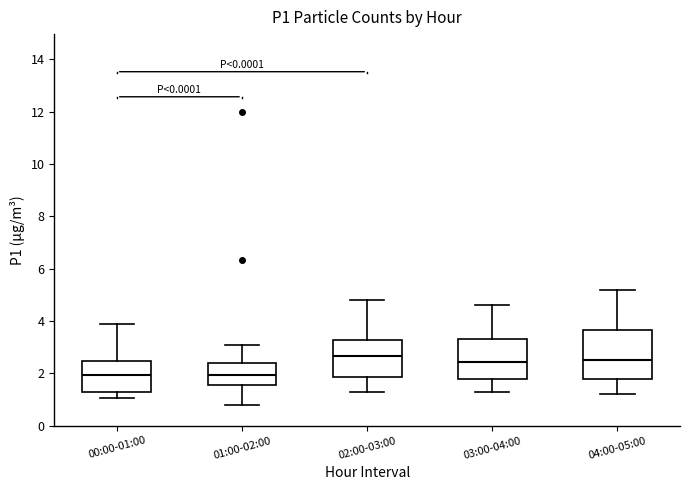

Reading left to right, transcribe this box plot: for each box, give where its median line is, the range the box spans, and where its two whiskers end, as read against the y-axis. The values are not printed on the chart, so give them approximately, as read against the axis.

00:00-01:00: median 2.0, box 1.2 to 2.4, whiskers 1.0 to 4.0
01:00-02:00: median 2.0, box 1.6 to 2.4, whiskers 0.8 to 3.0
02:00-03:00: median 2.6, box 1.8 to 3.2, whiskers 1.4 to 4.8
03:00-04:00: median 2.4, box 1.8 to 3.4, whiskers 1.4 to 4.6
04:00-05:00: median 2.6, box 1.8 to 3.6, whiskers 1.2 to 5.2